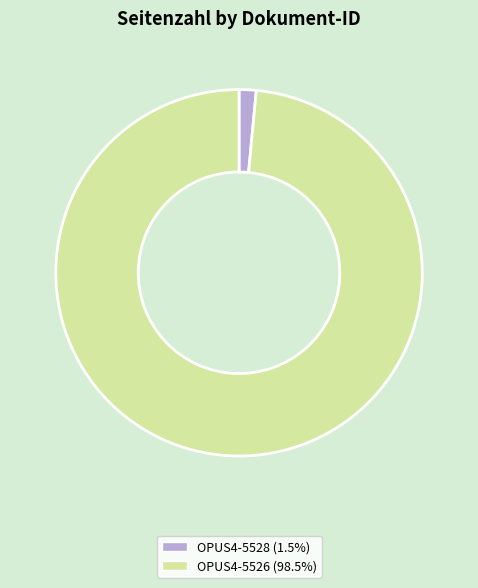

Rank the categories by value from highest to lowest.

OPUS4-5526, OPUS4-5528